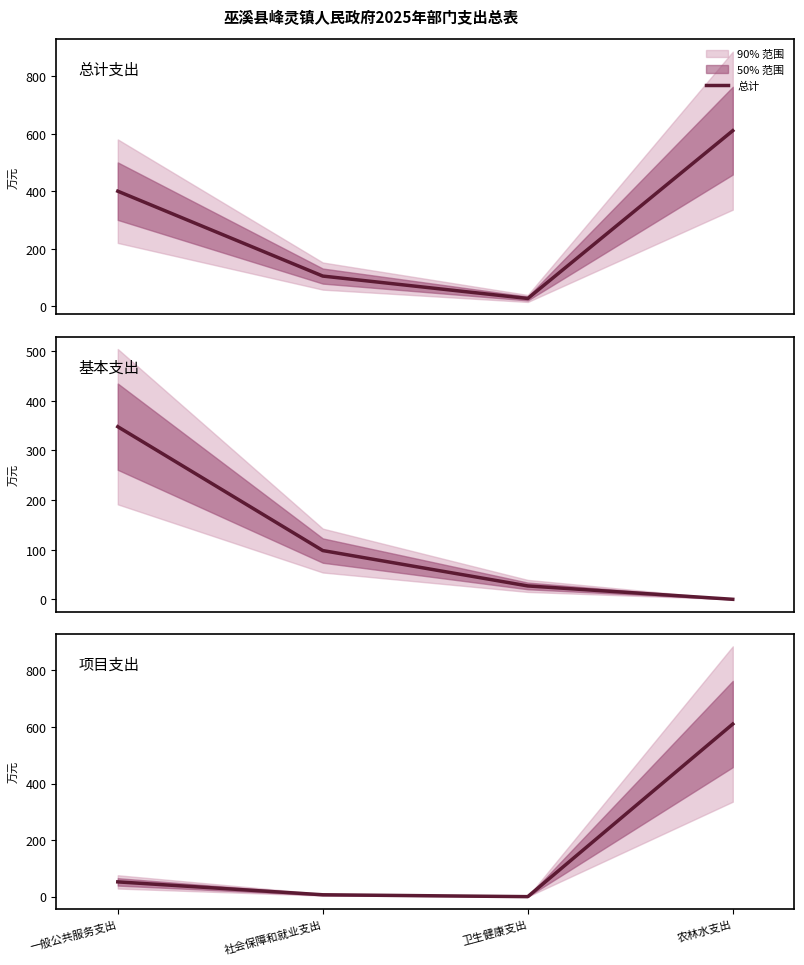

Reading left to right, extract all data points from this chart.

总计: 一般公共服务支出=400.1	社会保障和就业支出=104.9	卫生健康支出=27.0	农林水支出=610.6
基本支出: 一般公共服务支出=347.9	社会保障和就业支出=98.2	卫生健康支出=27.0	农林水支出=0.0
项目支出: 一般公共服务支出=52.2	社会保障和就业支出=6.6	卫生健康支出=0.0	农林水支出=610.6